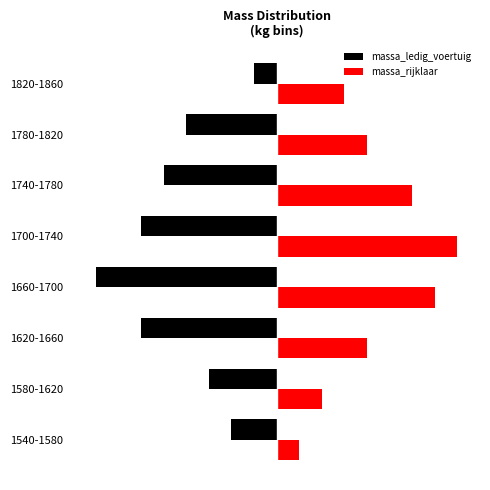

What are all the series names shown in the legend?

massa_ledig_voertuig, massa_rijklaar